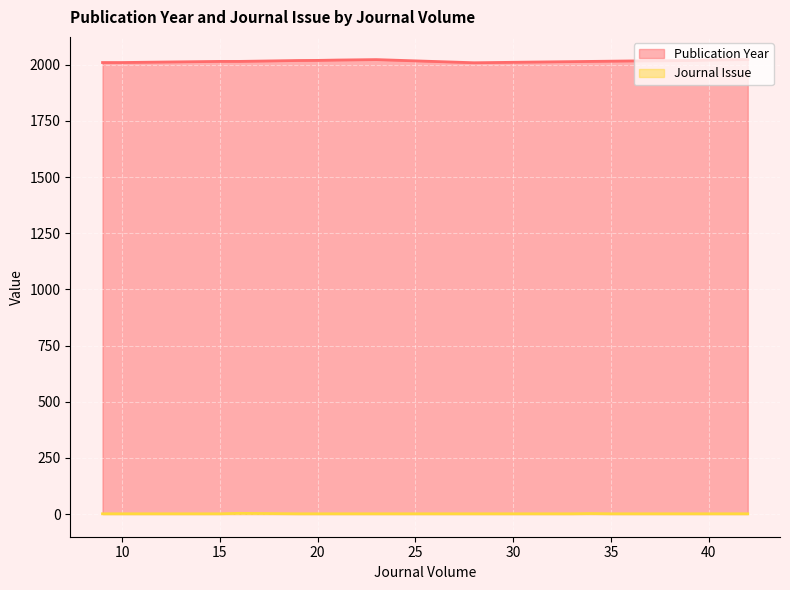

How many values in the Publication Year series exceed 2017?

12